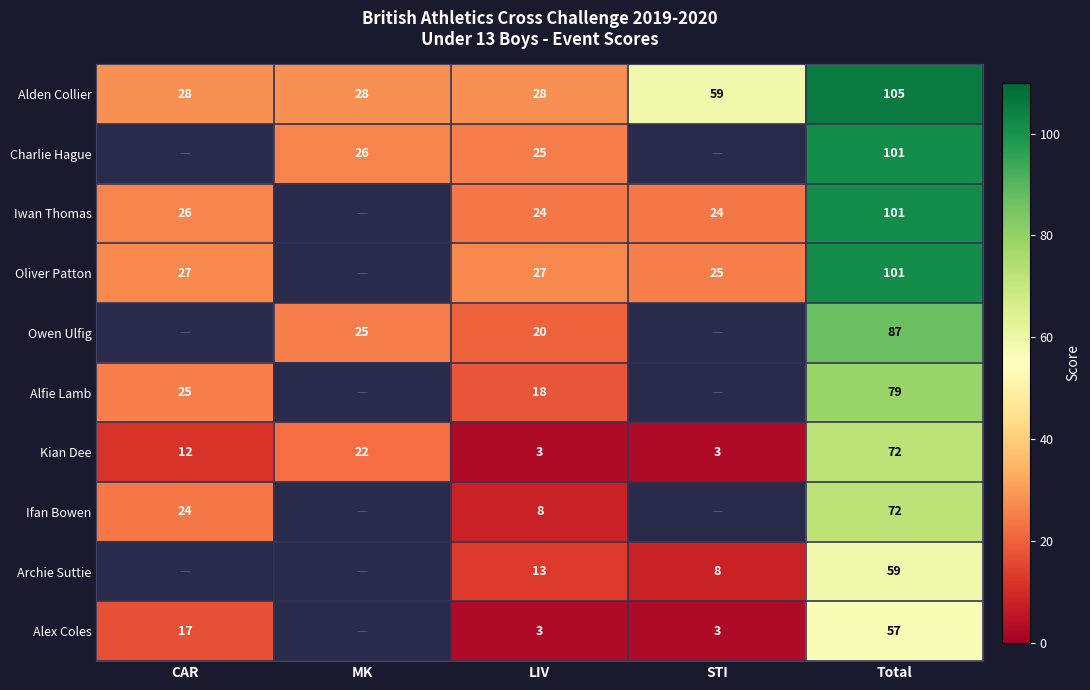

True or false: Alden Collier has a value of 28 at LIV.

True